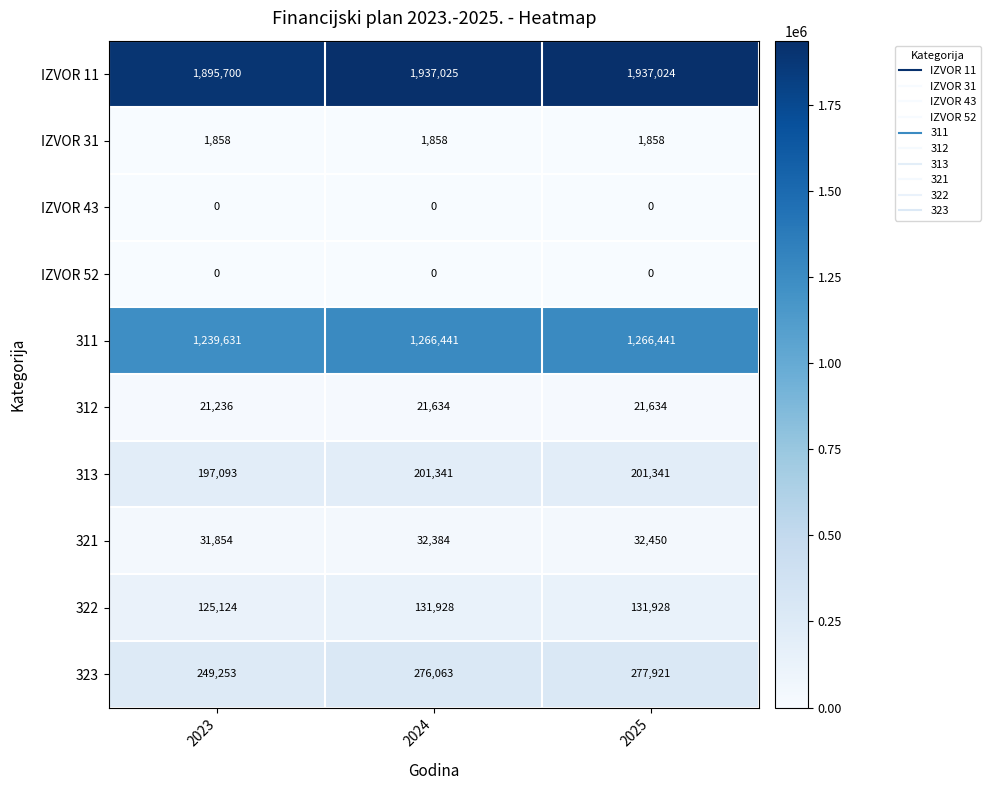

At which category is the sum across all series the highest?

2025